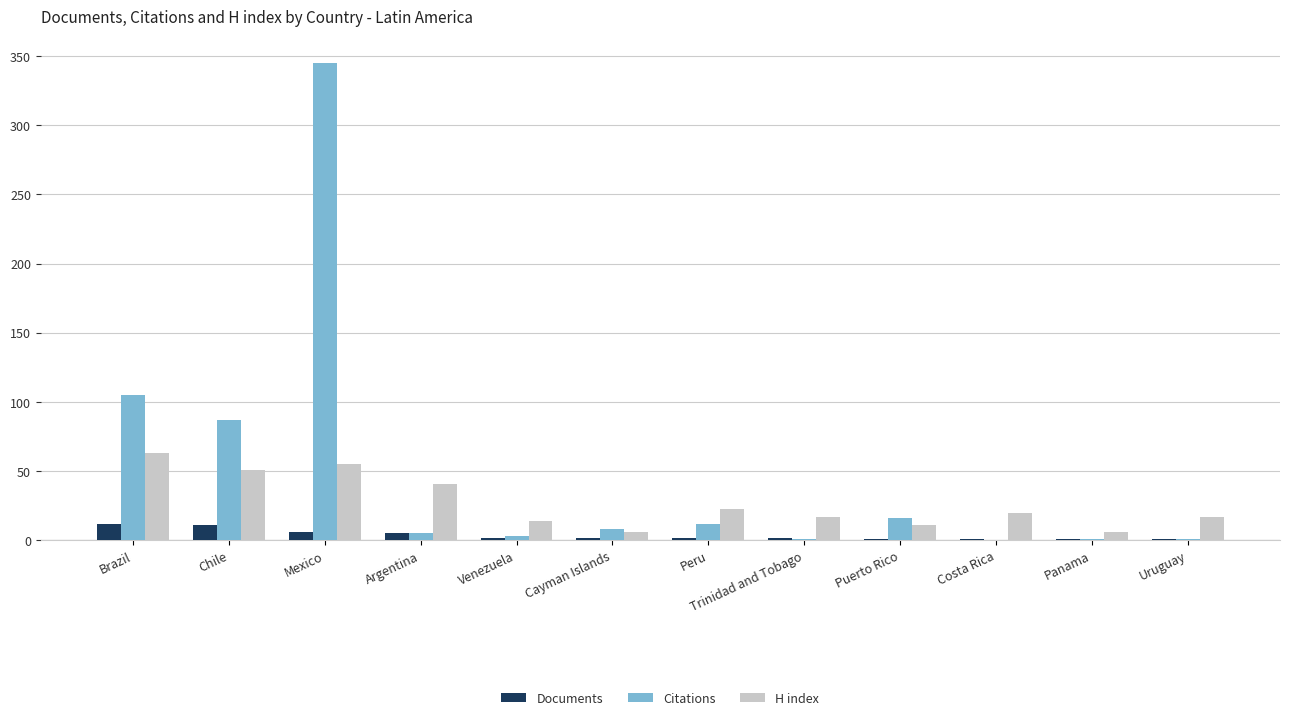

Which category has the highest value across all series?

Mexico